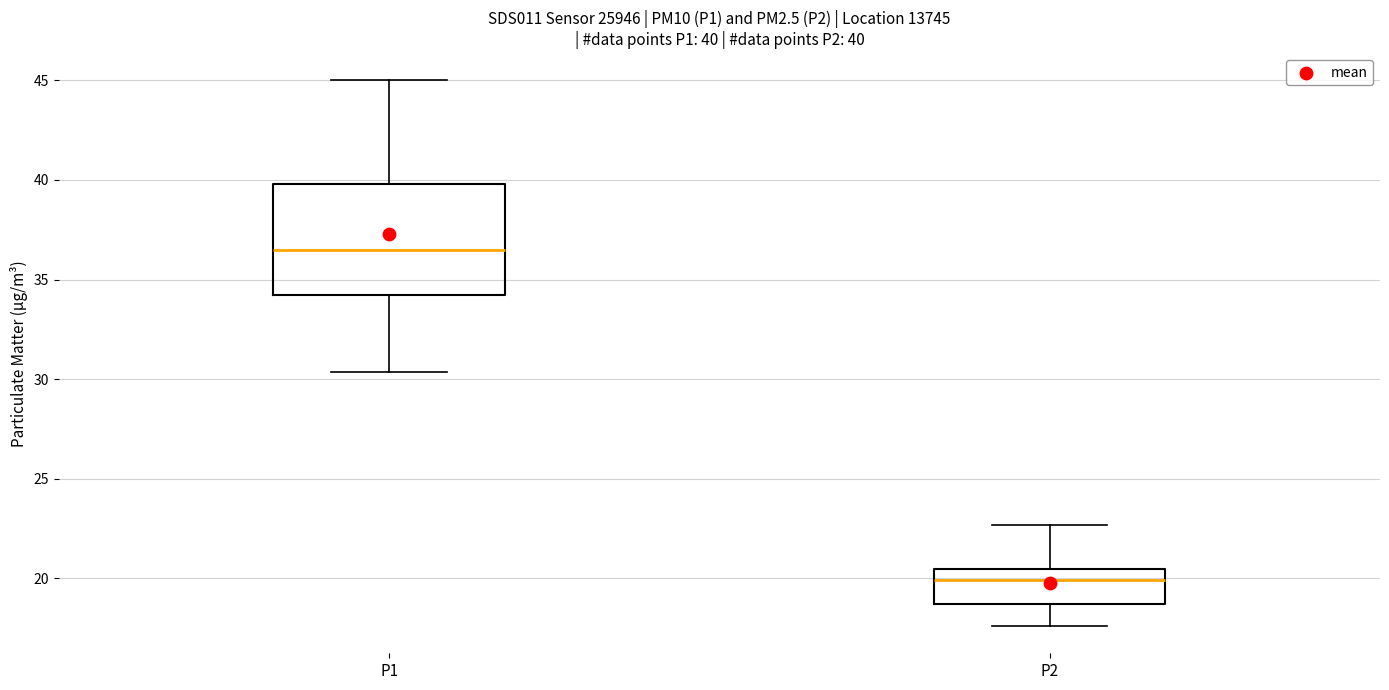

Which box's median line is the highest?

P1